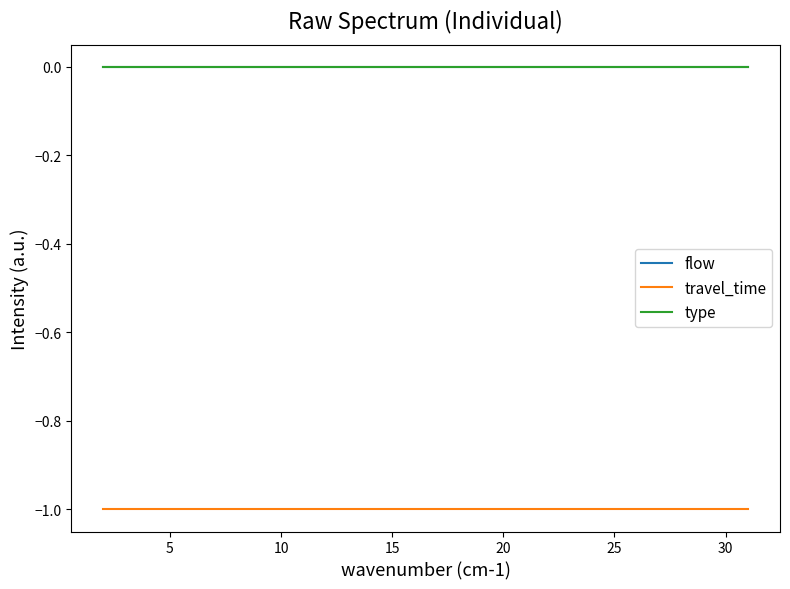

What is the label of the 24th point from the right?

10